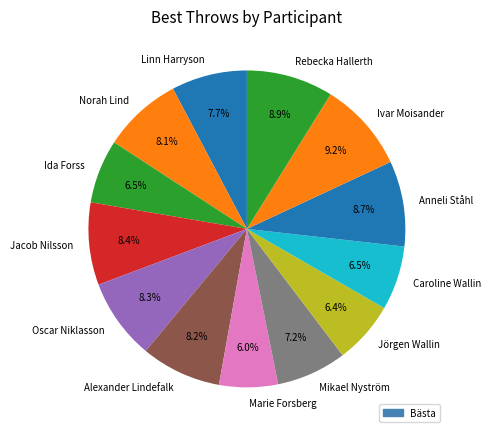

What percentage do Anneli Ståhl and Rebecka Hallerth together represent?

17.6%